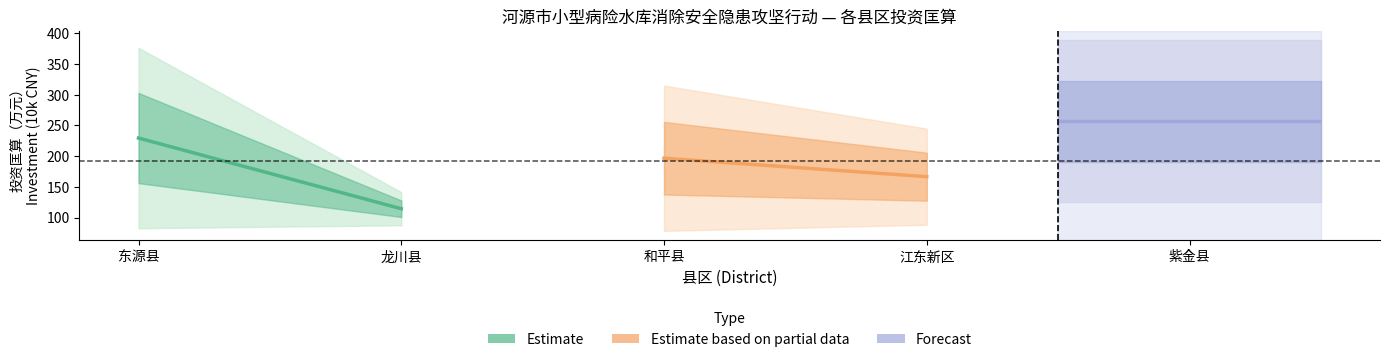

What is the sum of all Estimate based on partial data values?

363.2